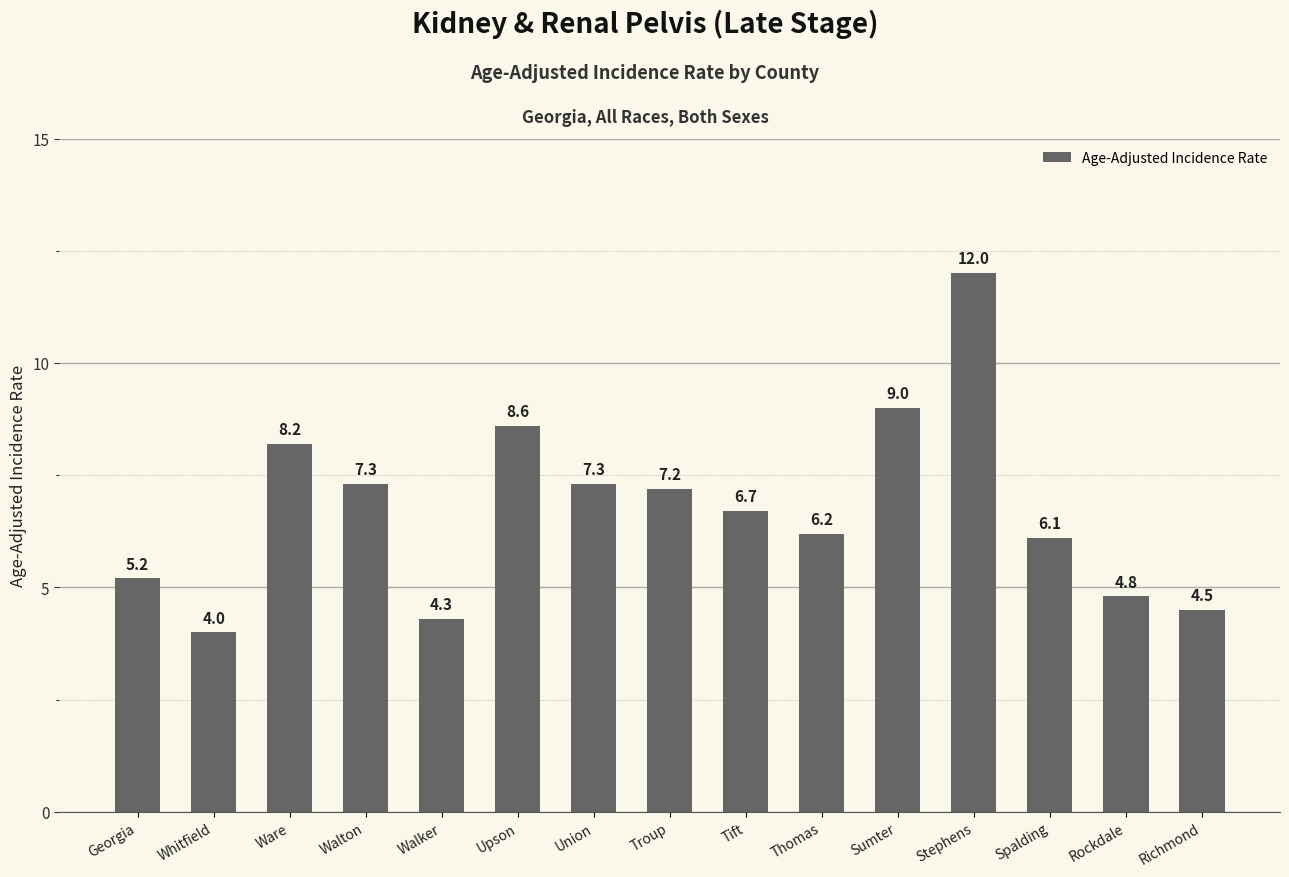

The value at Thomas is 1.4. True or false?

False